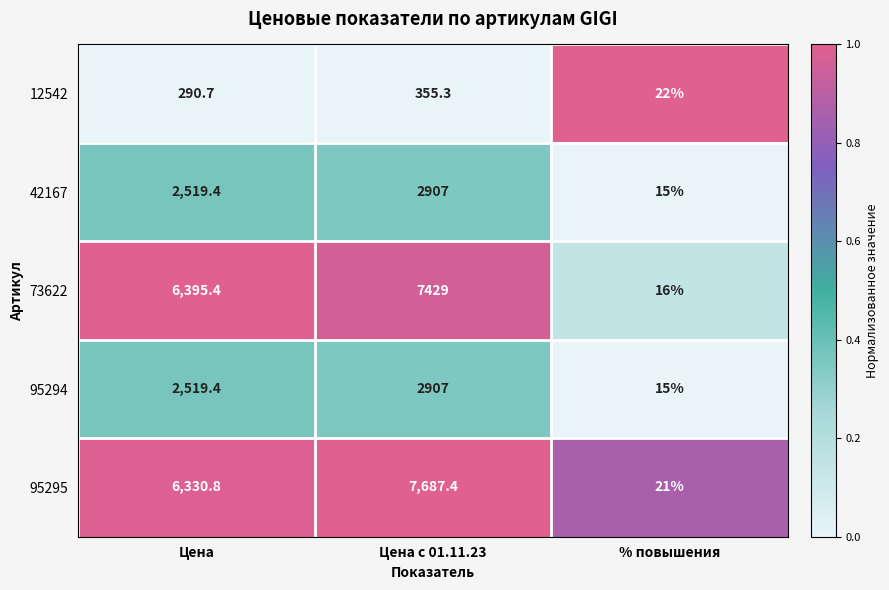

What is the average value of the 95295 series?

4679.7